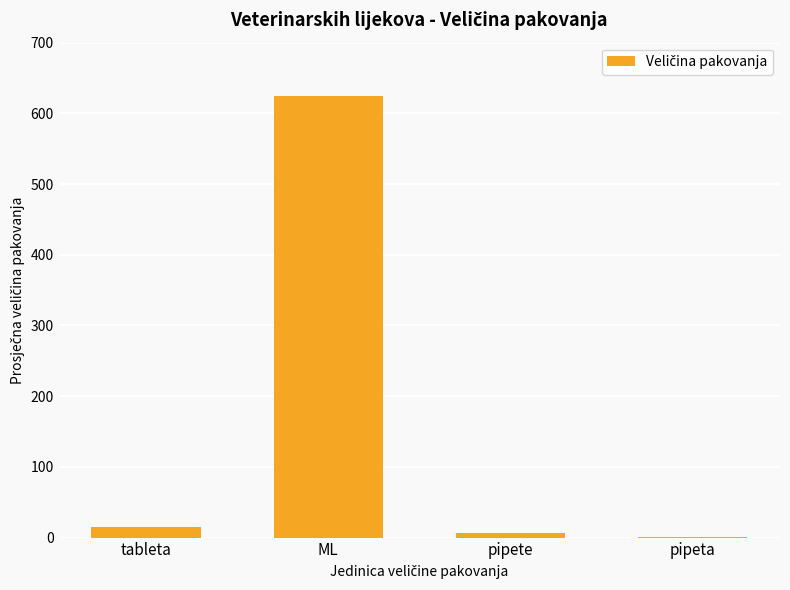

Where is the data nearest to the value 313?

tableta